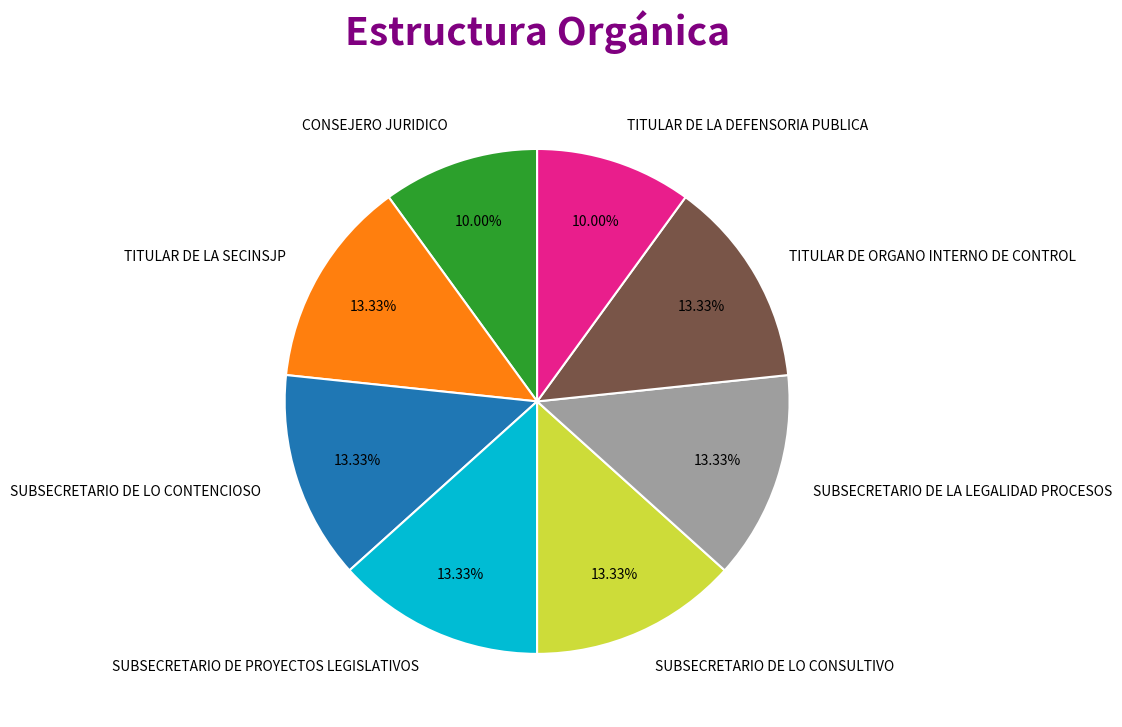

To the nearest percent, what is the difference between the largest and smallest slice percentages?

3%